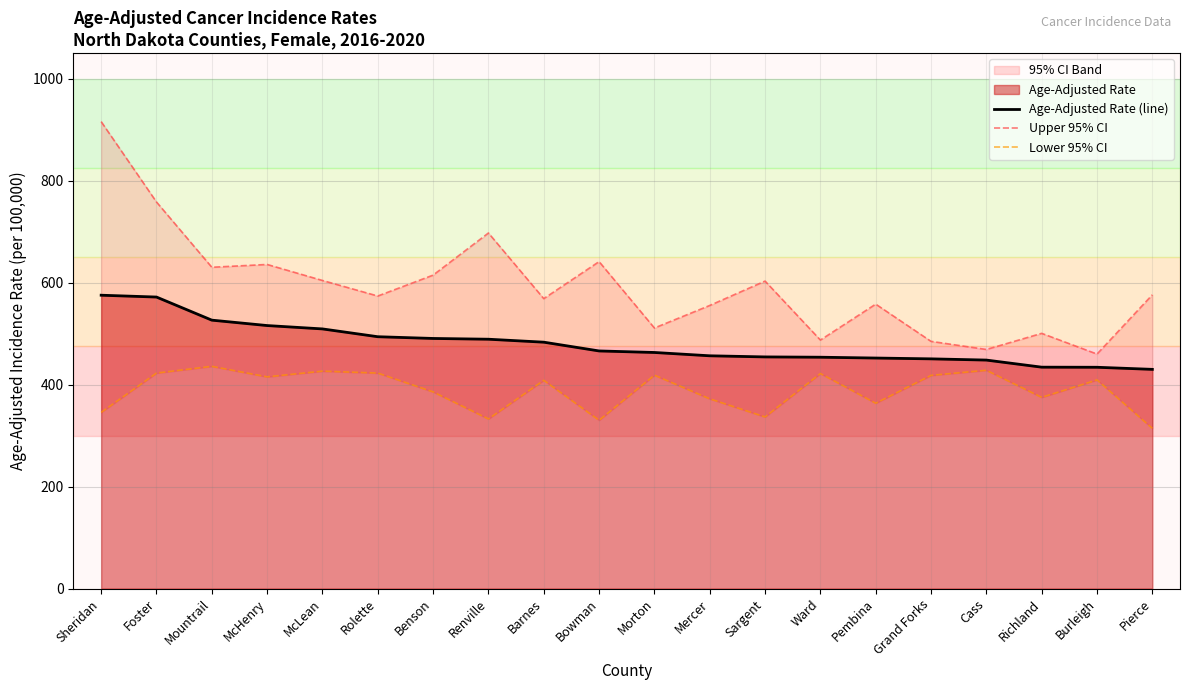

Rank the series by their average value, from highest to lowest.

Upper 95% CI, Age-Adjusted Rate (line), Lower 95% CI